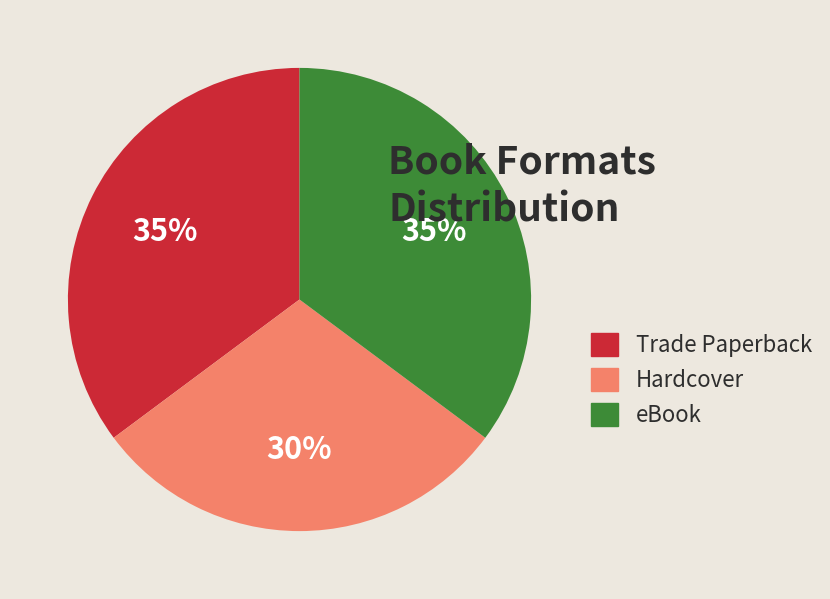

To the nearest percent, what is the combined percentage of eBook and Trade Paperback?

70%